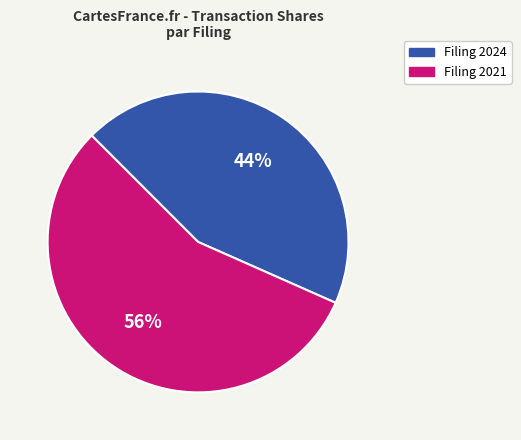

Is there any slice that represents more than half of the pie?

Yes